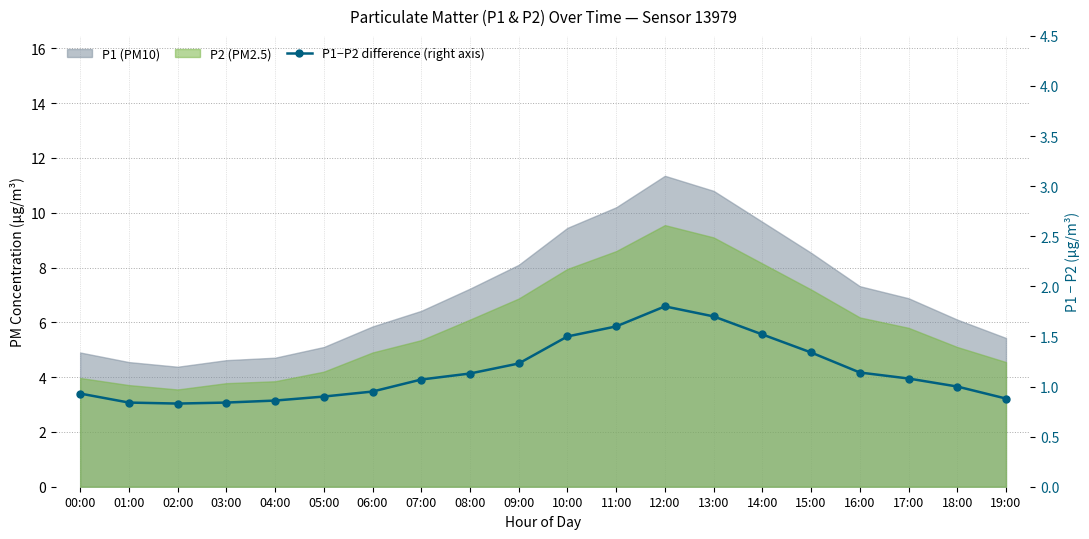

The chart shows a value of 1.6 at 11:00. True or false?

True